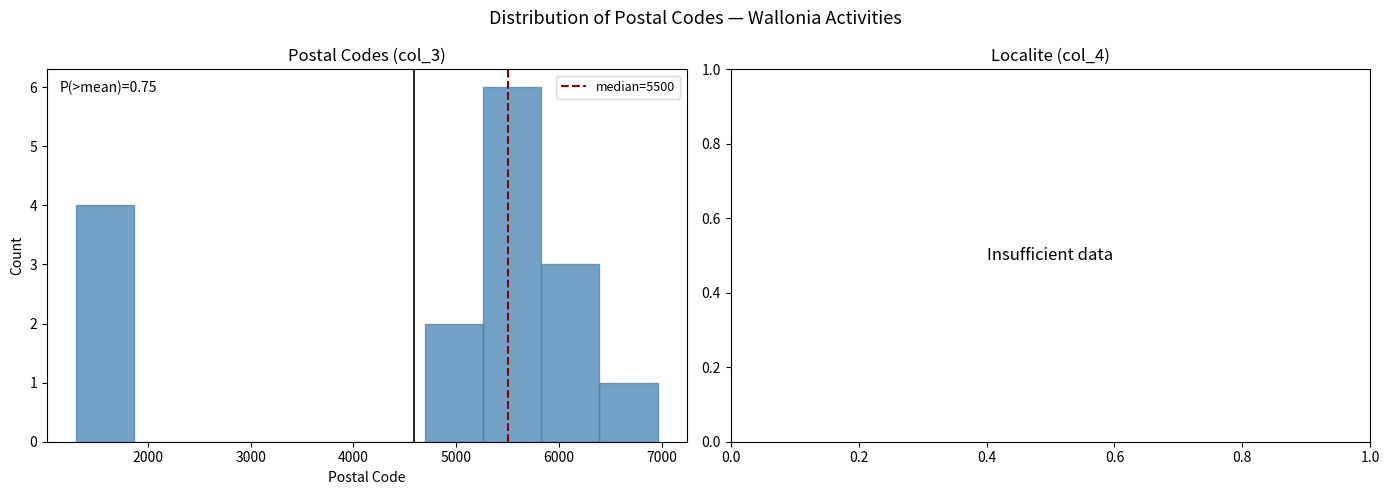

Over which range of the x-axis is the bar tallest?

5300 to 5800